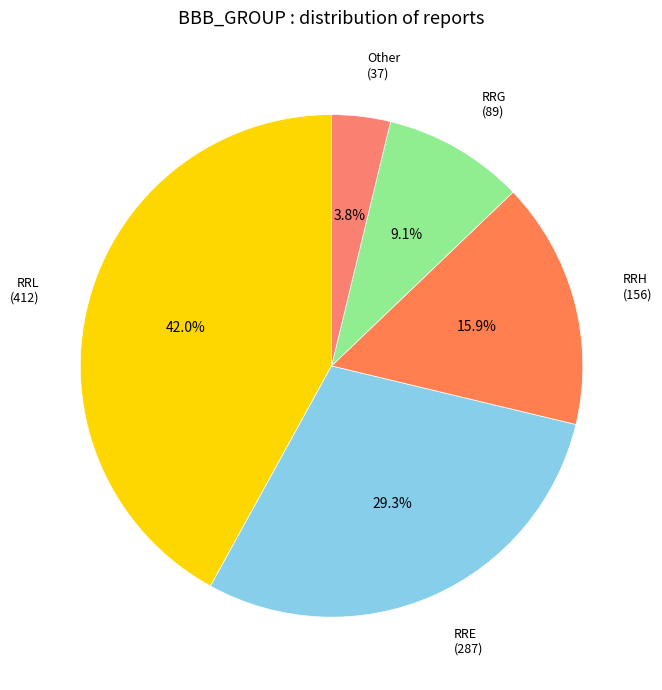

Which category has the biggest portion of the pie?

RRL (412)